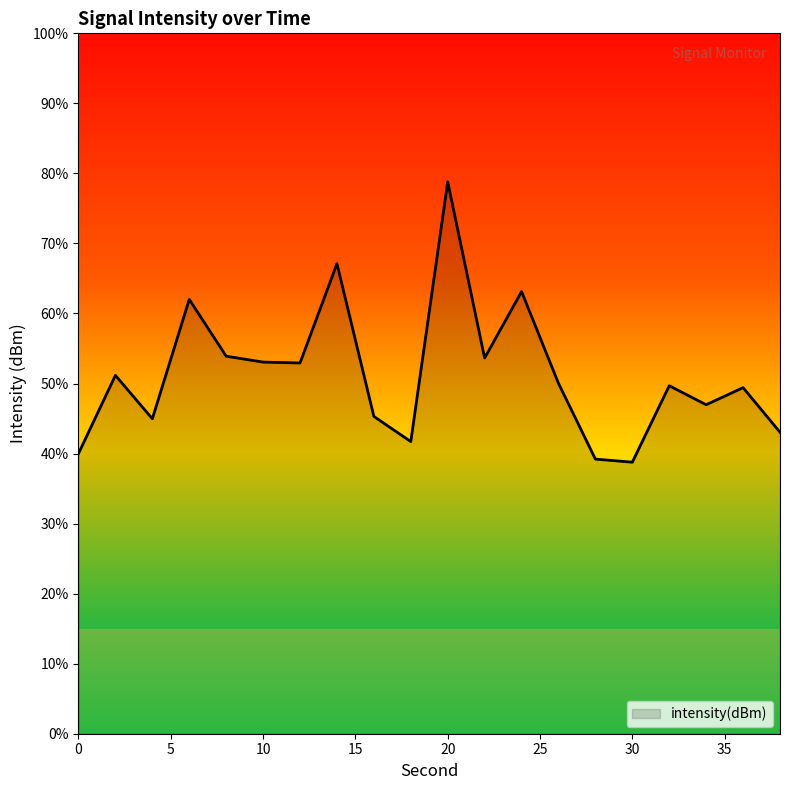

Does the chart display data point markers on the line(s)?

No